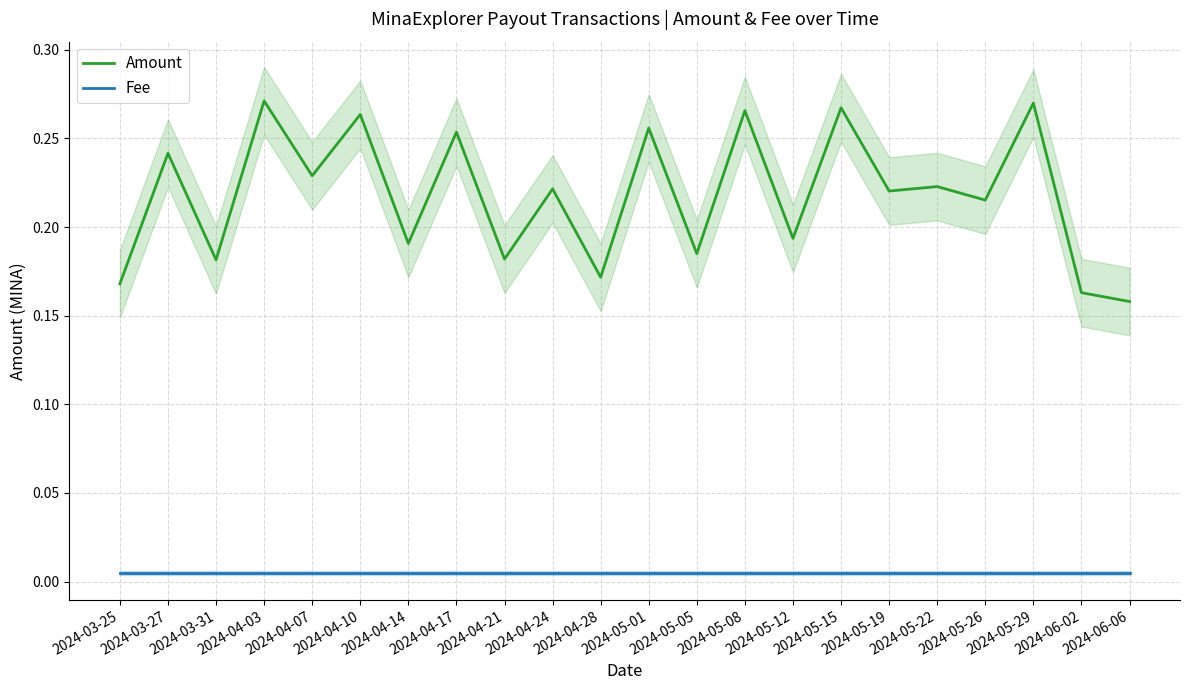

What is the label of the 4th point from the right?

2024-05-26